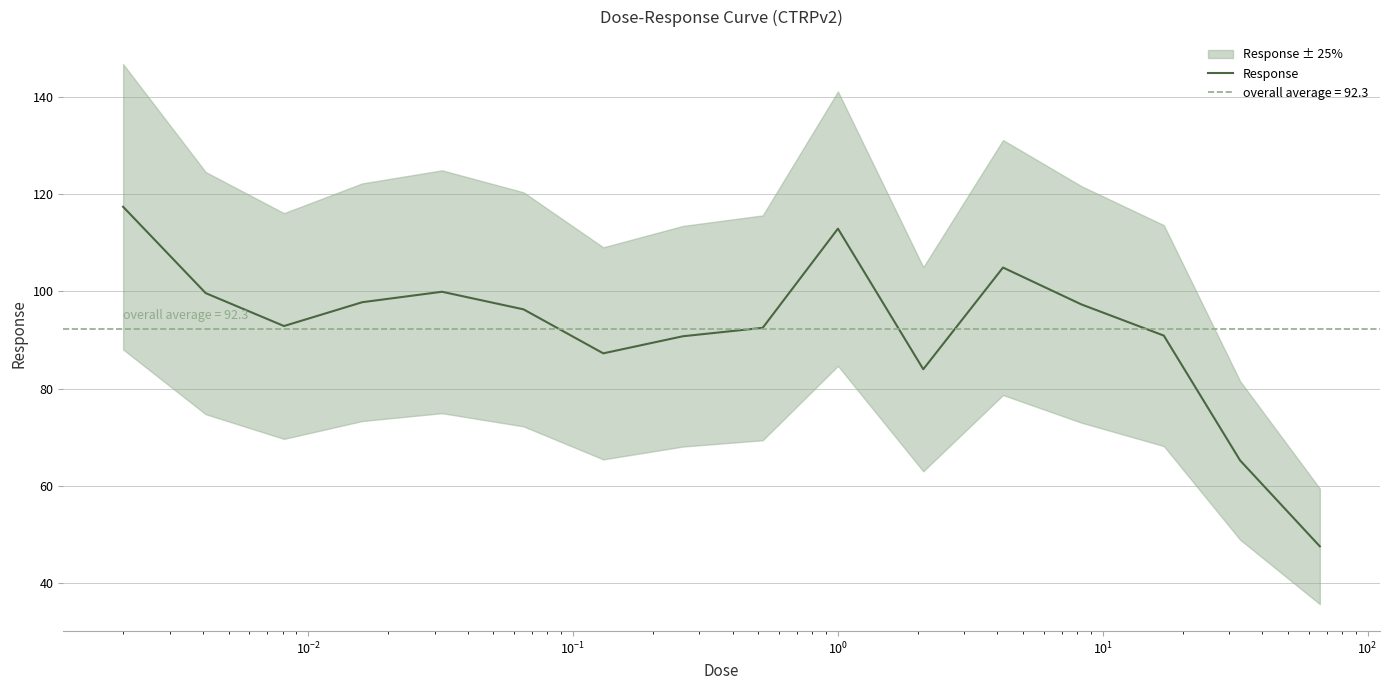

How many data points are less than 96?

8